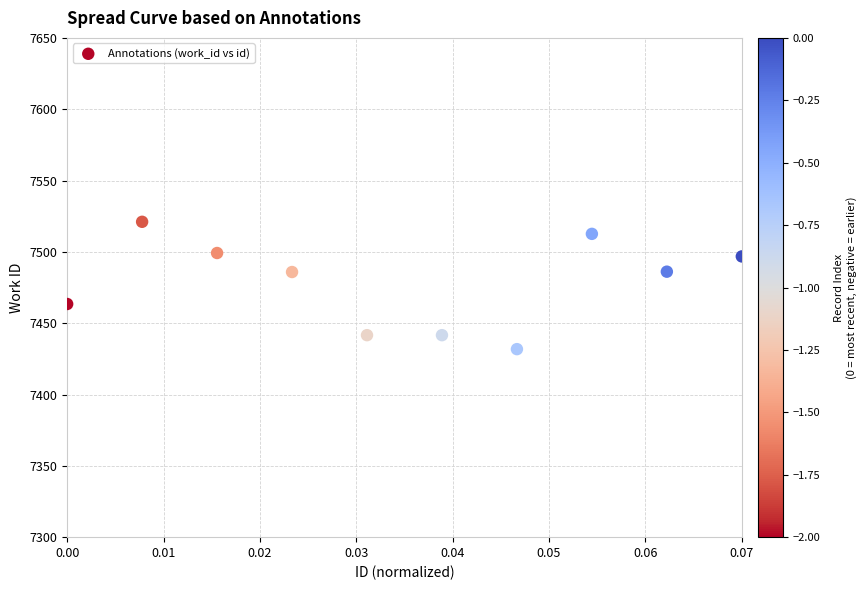

What is the range of Y values (max minus min)?

89.3